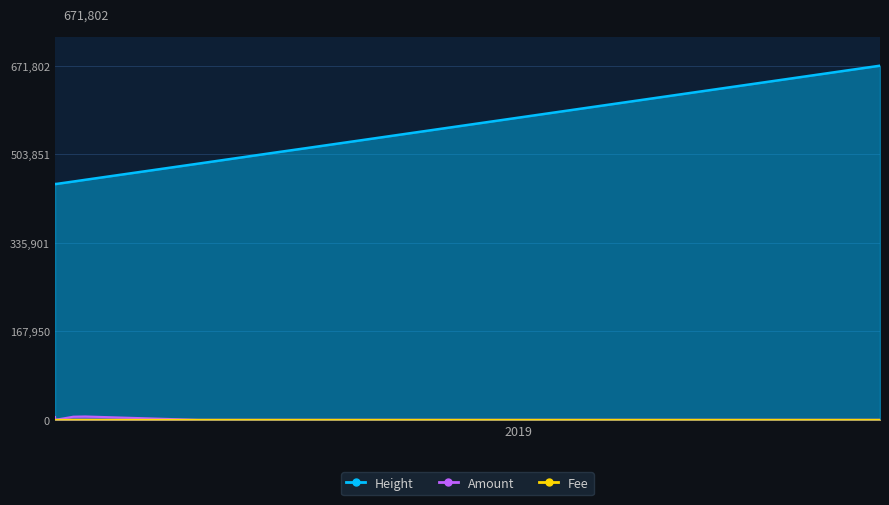

How many intersections are there between Fee and Amount?

3